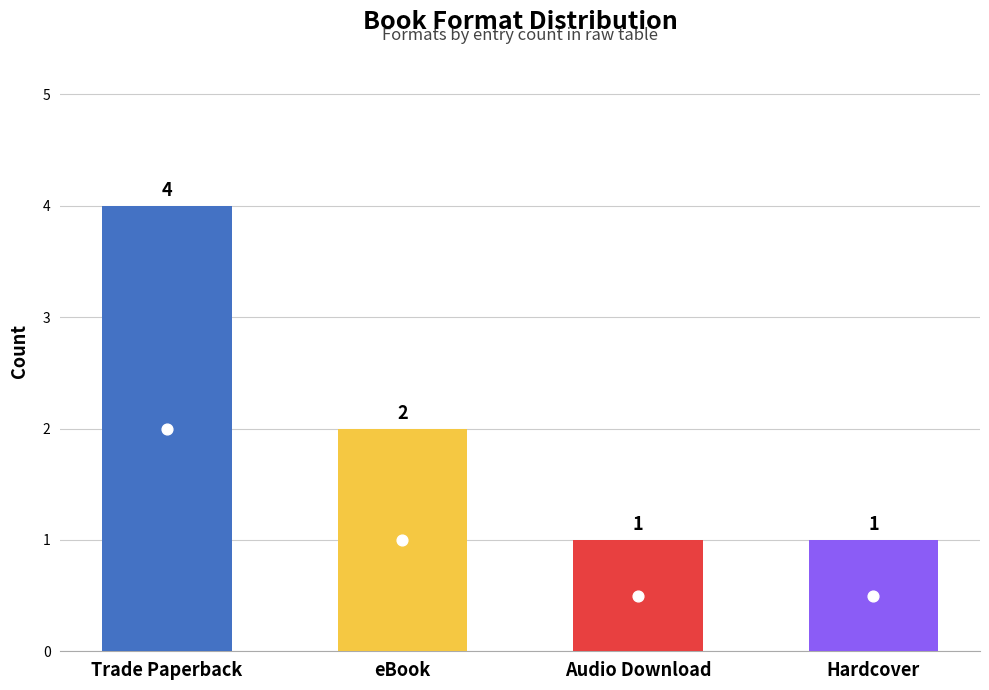

What is the change in value from eBook to Audio Download?

-1